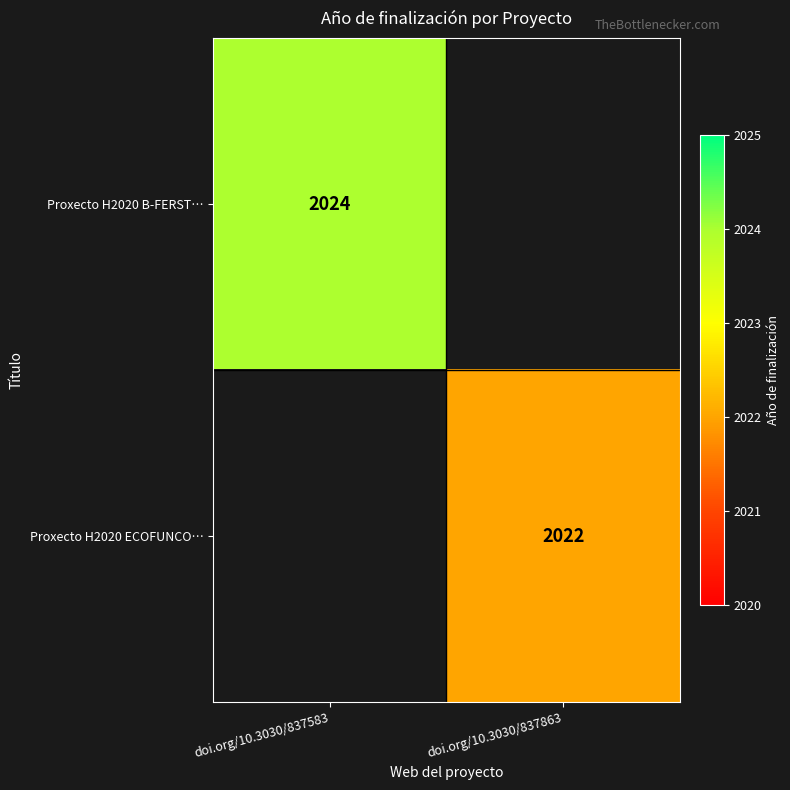

At how many categories does at least one series exceed 2023?

1